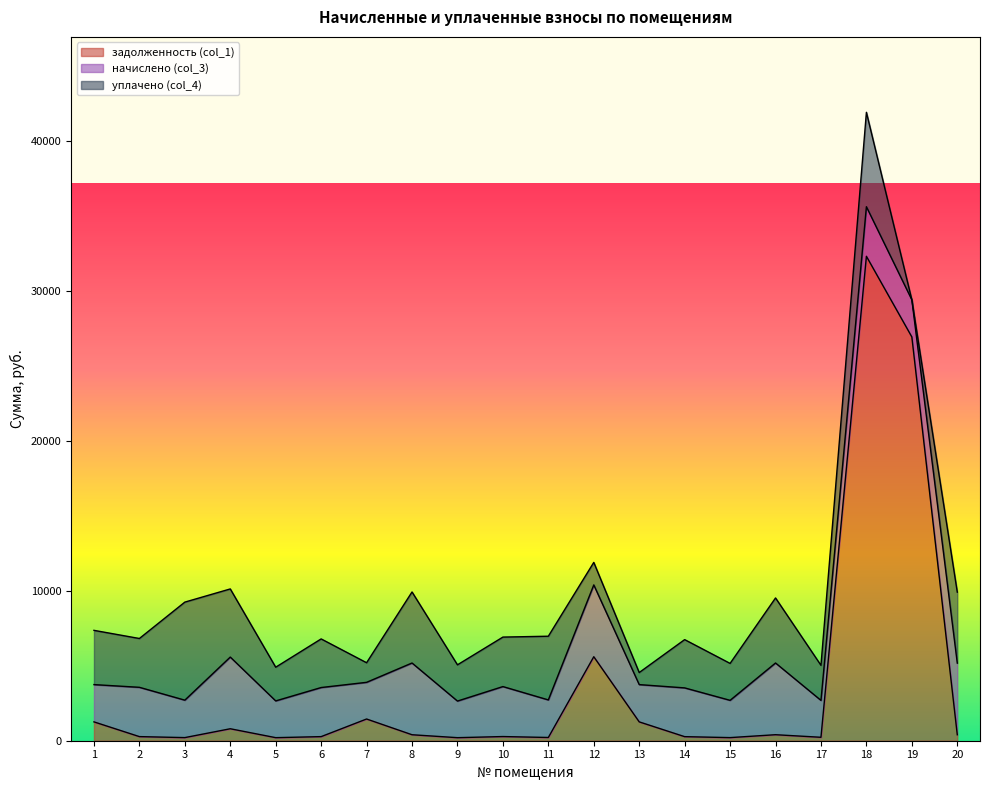

Which category has the lowest value in the начислено (col_3) series?

9